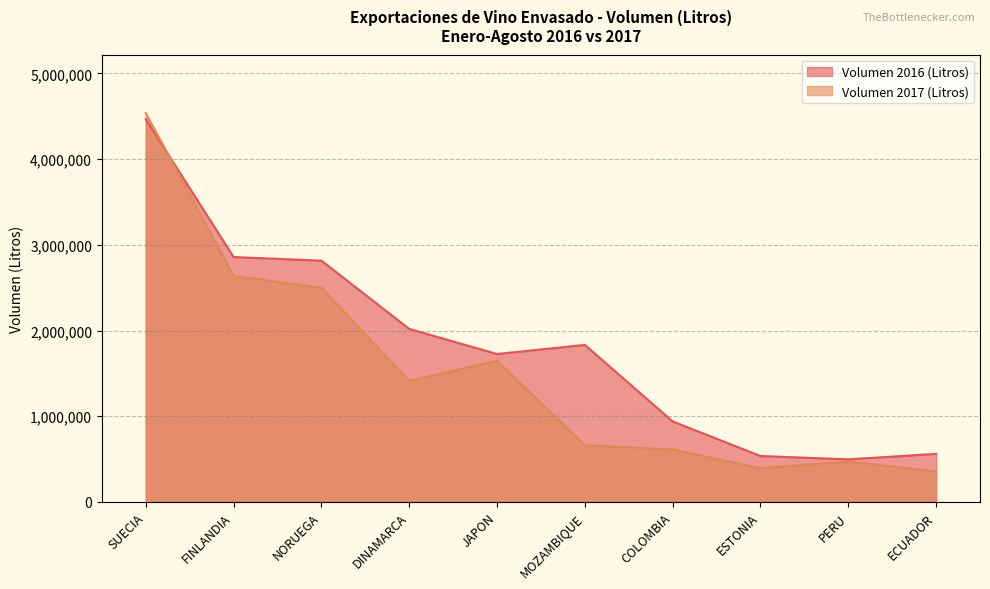

At which label is Volumen 2016 (Litros) closest to 2480655?

NORUEGA